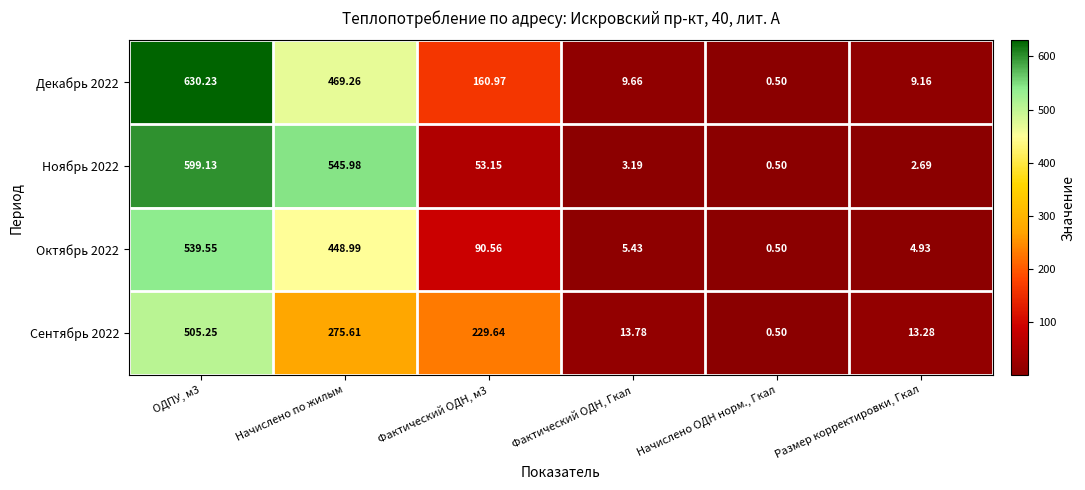

Which series has the largest total across all categories?

Декабрь 2022